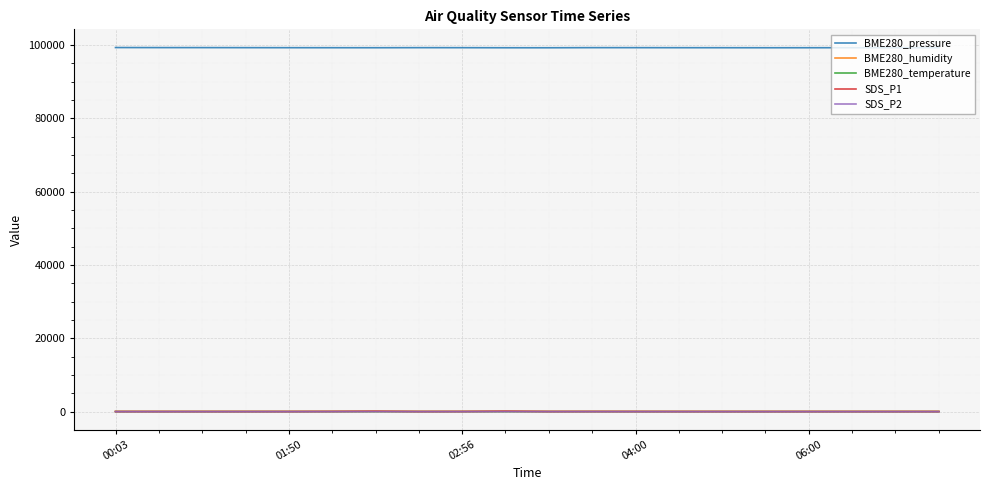

True or false: SDS_P1 and BME280_pressure intersect in this chart.

False